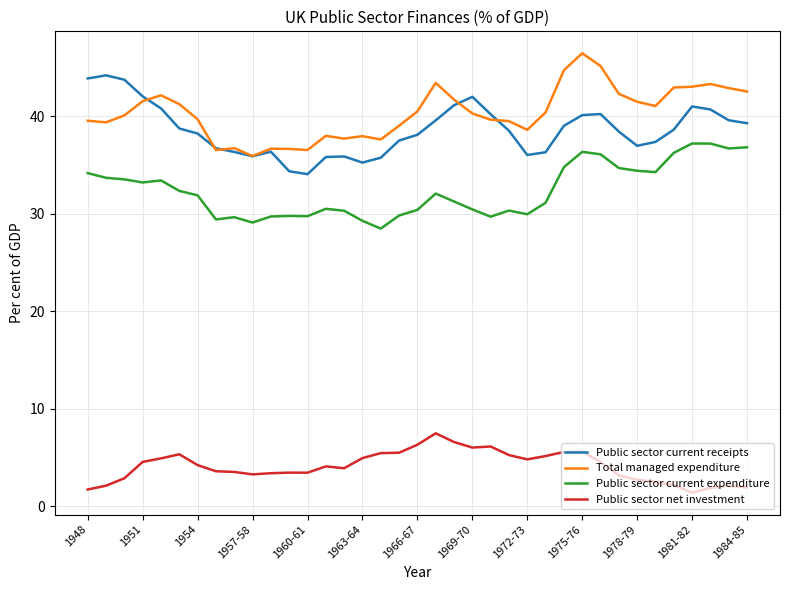

True or false: Public sector net investment and Public sector current receipts cross at least once.

False